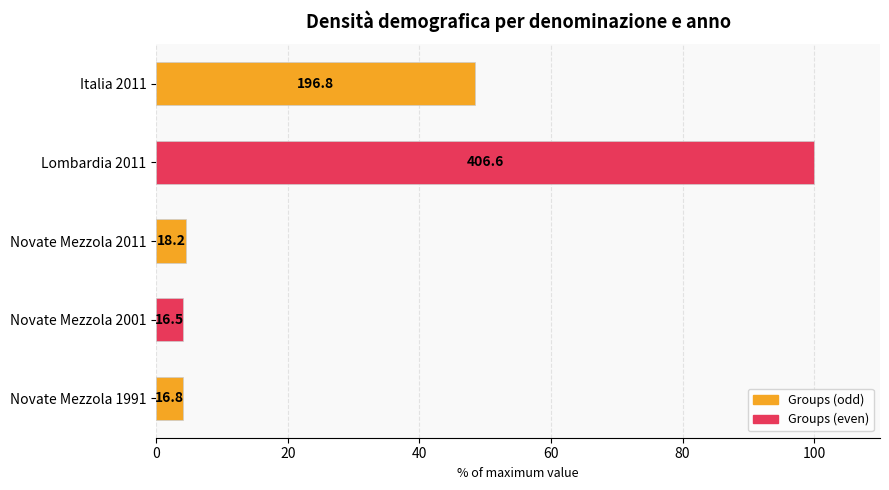

Are the bars grouped side by side (vs. stacked)?

No